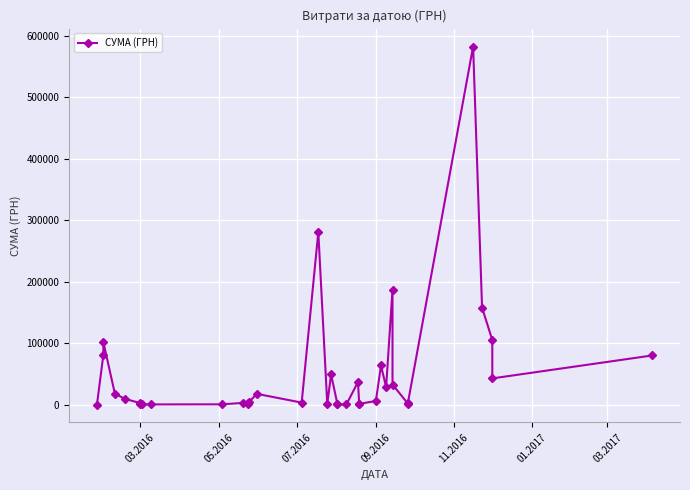

What is the greatest value displayed?

582353.2